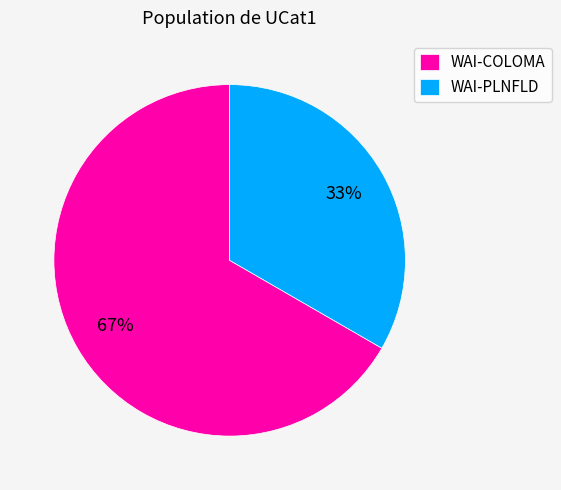

To the nearest percent, what percentage of the pie is WAI-COLOMA?

67%